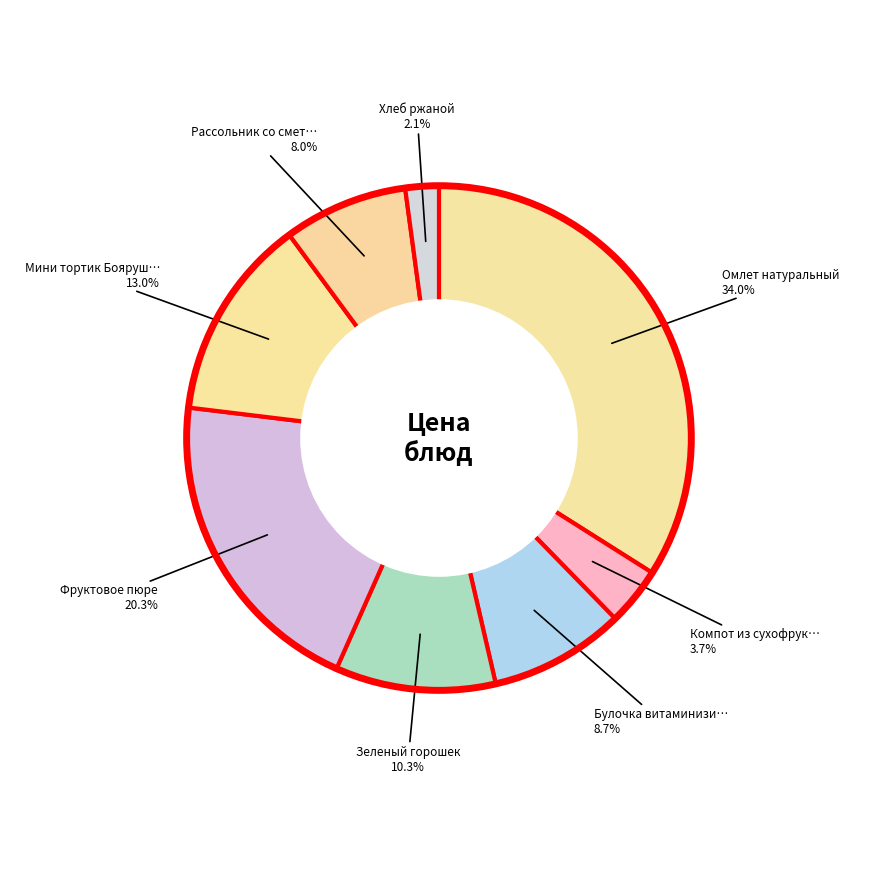

Which category has the biggest portion of the pie?

Омлет натуральный (Завтрак)